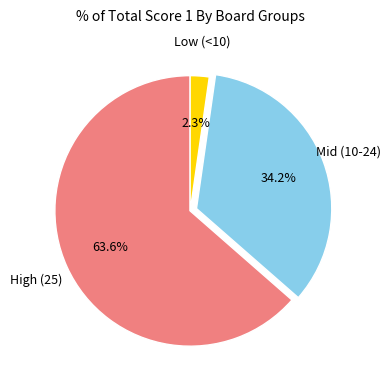

How many slices are in this pie chart?

3